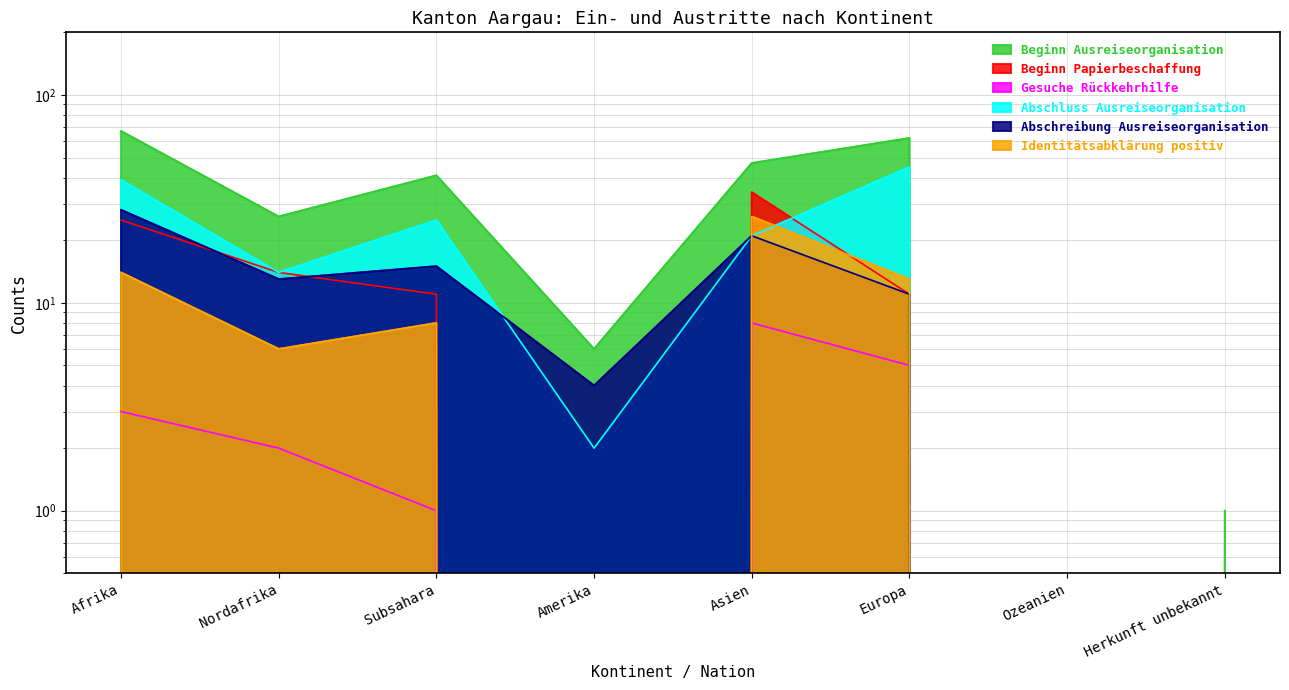

Reading left to right, list all the values displayed in this chart.

Beginn Ausreiseorganisation: Afrika=67	Nordafrika=26	Subsahara=41	Amerika=6	Asien=47	Europa=62	Ozeanien=0	Herkunft unbekannt=1
Beginn Papierbeschaffung: Afrika=25	Nordafrika=14	Subsahara=11	Amerika=0	Asien=34	Europa=11	Ozeanien=0	Herkunft unbekannt=0
Gesuche Rückkehrhilfe: Afrika=3	Nordafrika=2	Subsahara=1	Amerika=0	Asien=8	Europa=5	Ozeanien=0	Herkunft unbekannt=0
Abschluss Ausreiseorganisation: Afrika=39	Nordafrika=14	Subsahara=25	Amerika=2	Asien=21	Europa=45	Ozeanien=0	Herkunft unbekannt=0
Abschreibung Ausreiseorganisation: Afrika=28	Nordafrika=13	Subsahara=15	Amerika=4	Asien=21	Europa=11	Ozeanien=0	Herkunft unbekannt=0
Identitätsabklärung positiv: Afrika=14	Nordafrika=6	Subsahara=8	Amerika=0	Asien=26	Europa=13	Ozeanien=0	Herkunft unbekannt=0